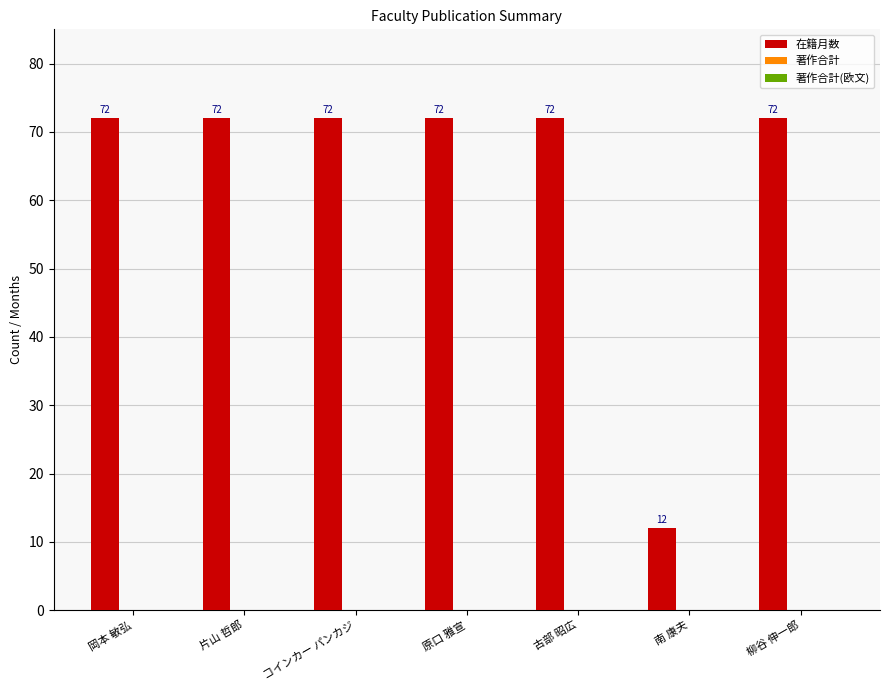

Reading right to left, what are all the values shown in this chart?

72	12	72	72	72	72	72